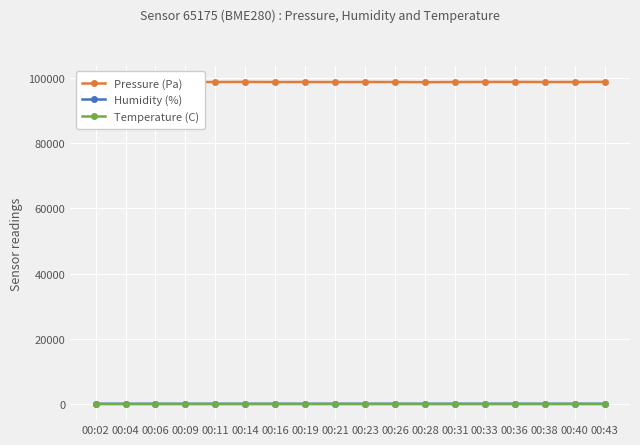

True or false: Humidity (%) has more than 0 points higher than both neighbors.

True